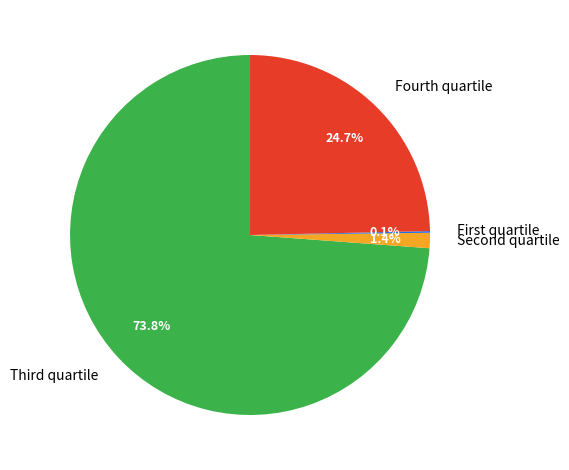

Which category accounts for the majority?

Third quartile